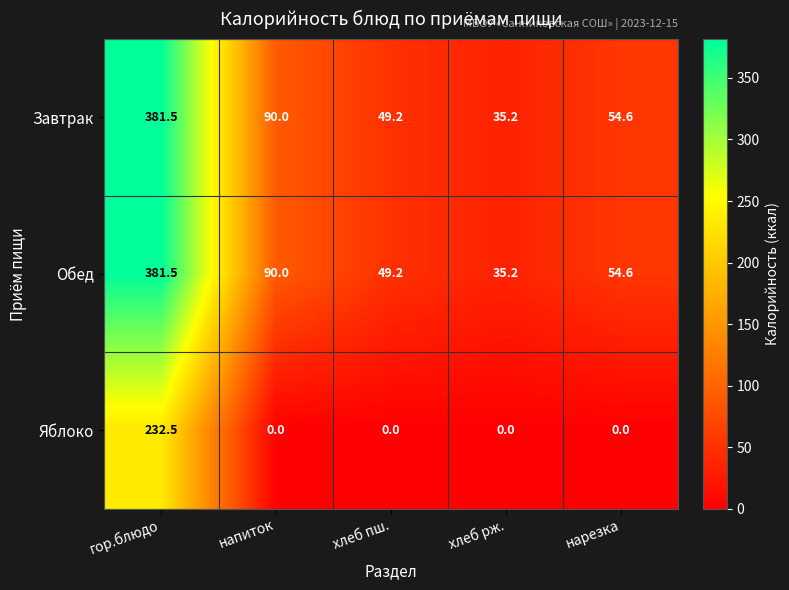

How many data points does each series have?

5